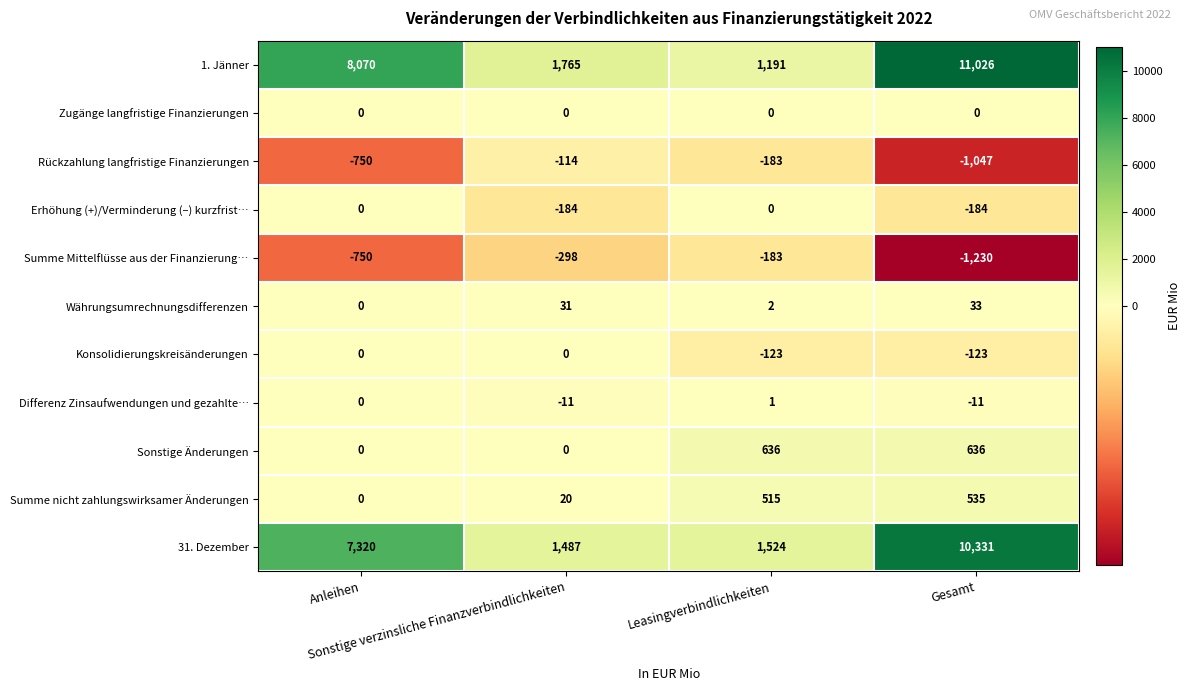

Which series has the largest total across all categories?

1. Jänner